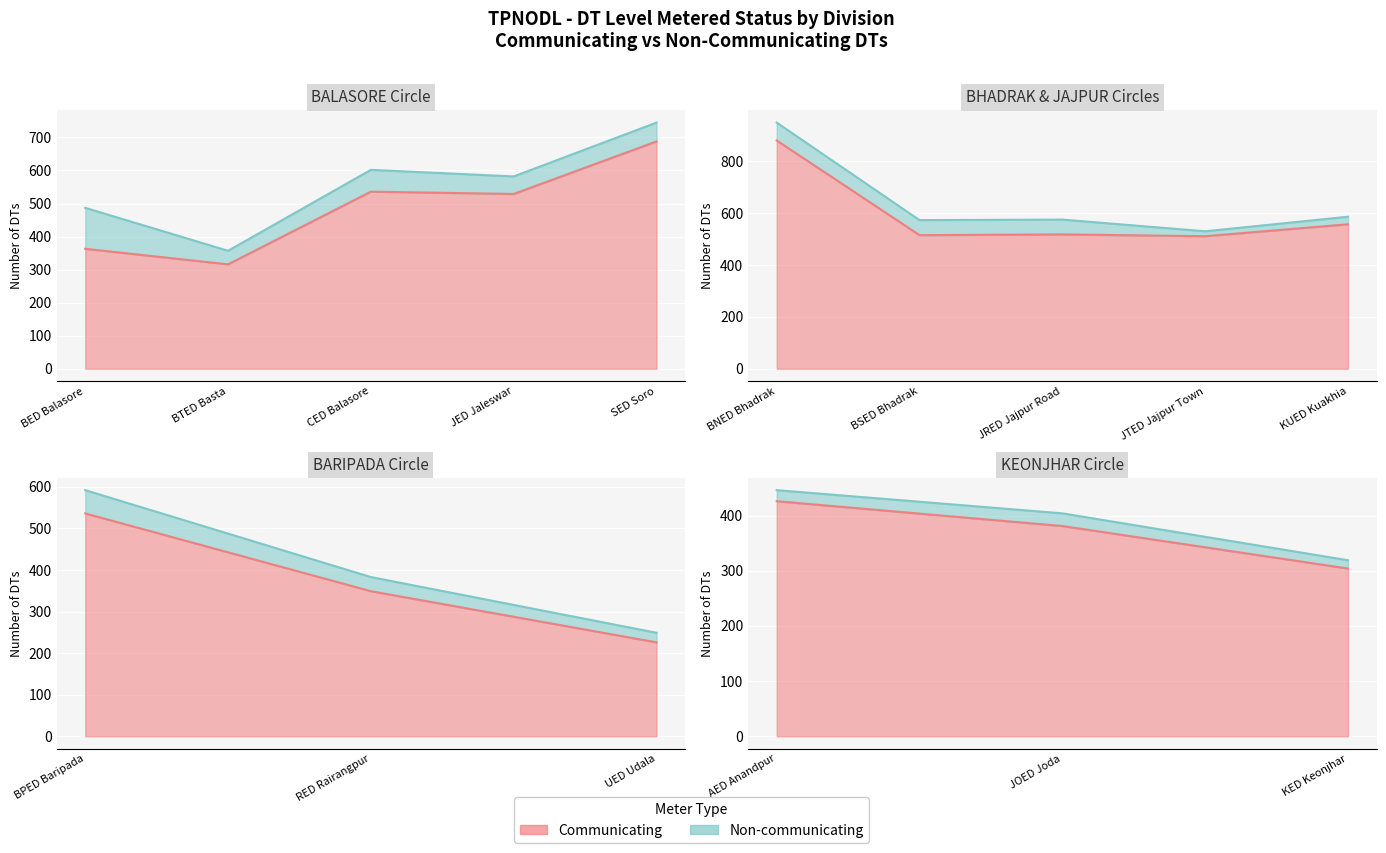

At which category is the sum across all series the highest?

BNED Bhadrak